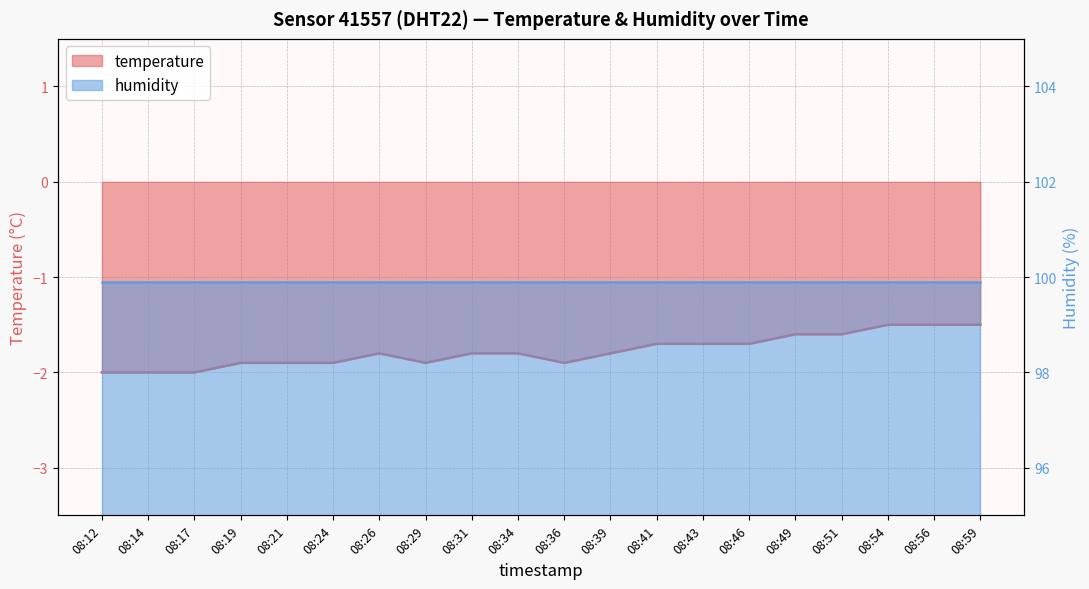

Which has a higher value, 08:17 or 08:54?

08:54